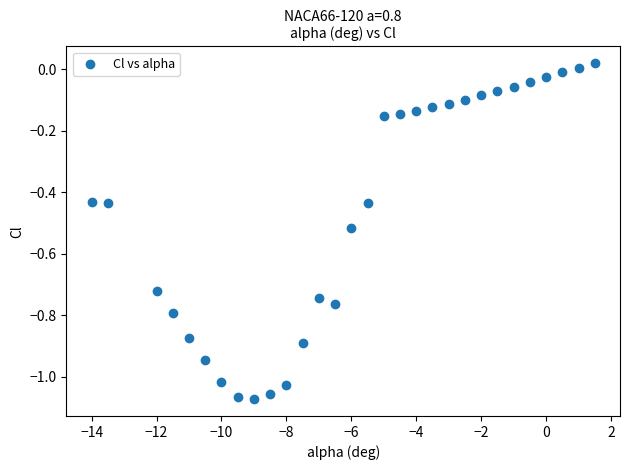

What is the range of Y values (max minus min)?

1.1